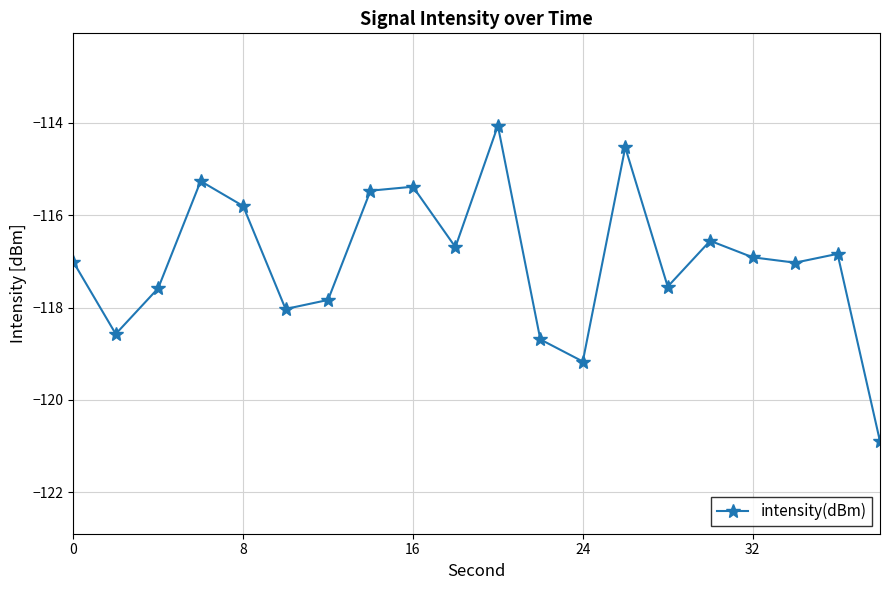

What is the difference between the maximum and second lowest values?

5.1